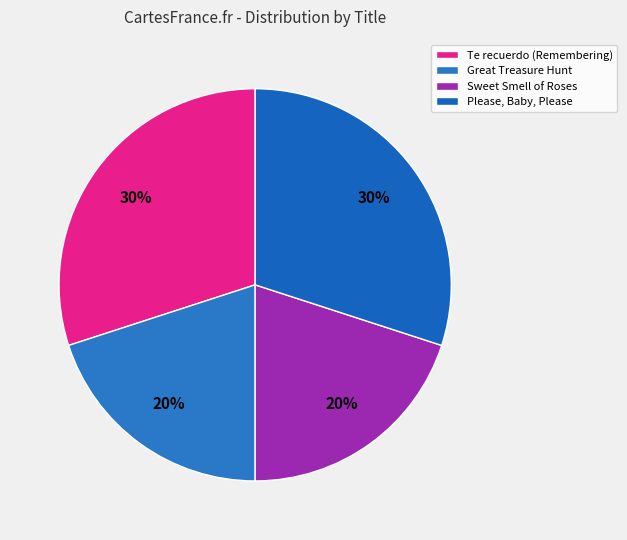

To the nearest percent, what portion does Sweet Smell of Roses represent?

20%